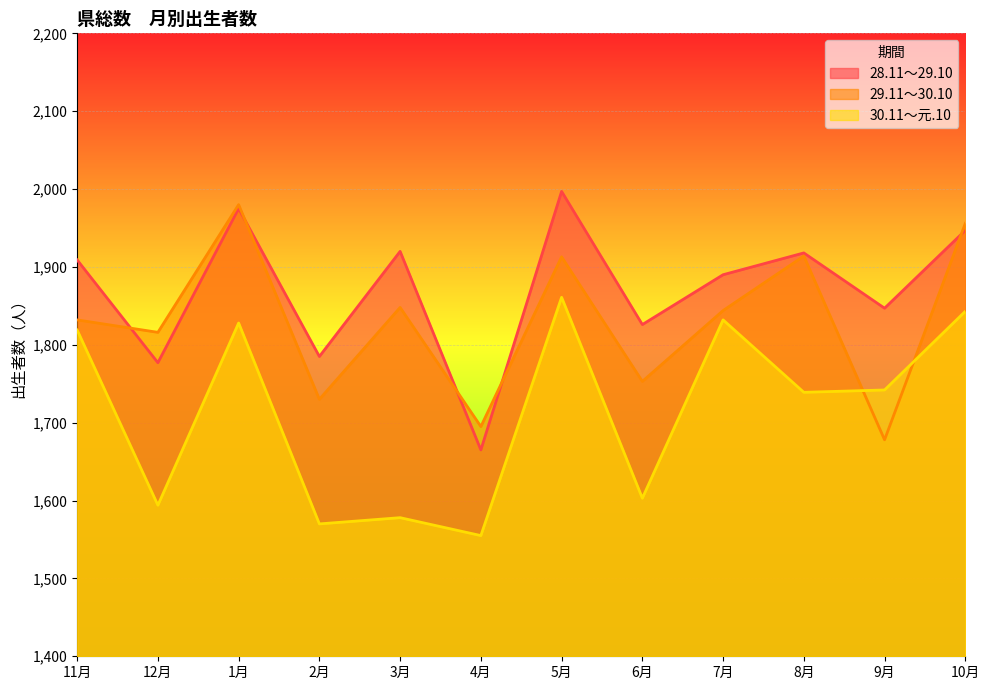

Reading left to right, what are all the values shown in this chart?

28.11～29.10: 1909	1777	1975	1785	1920	1665	1997	1826	1890	1918	1847	1947
29.11～30.10: 1832	1816	1980	1730	1848	1695	1913	1753	1844	1914	1678	1956
30.11～元.10: 1819	1594	1828	1570	1578	1555	1861	1603	1832	1739	1742	1843